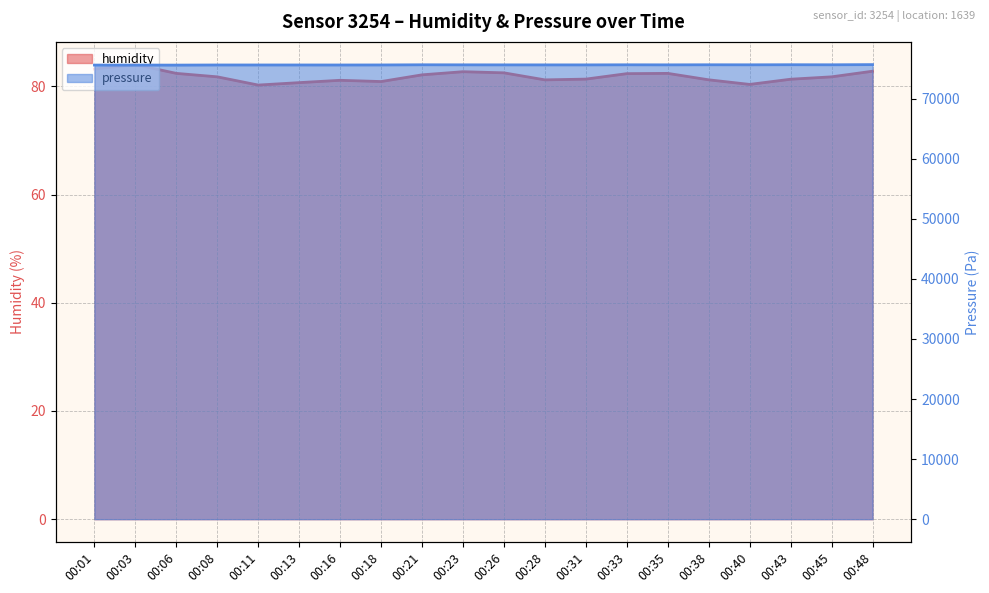

True or false: humidity and pressure intersect in this chart.

False